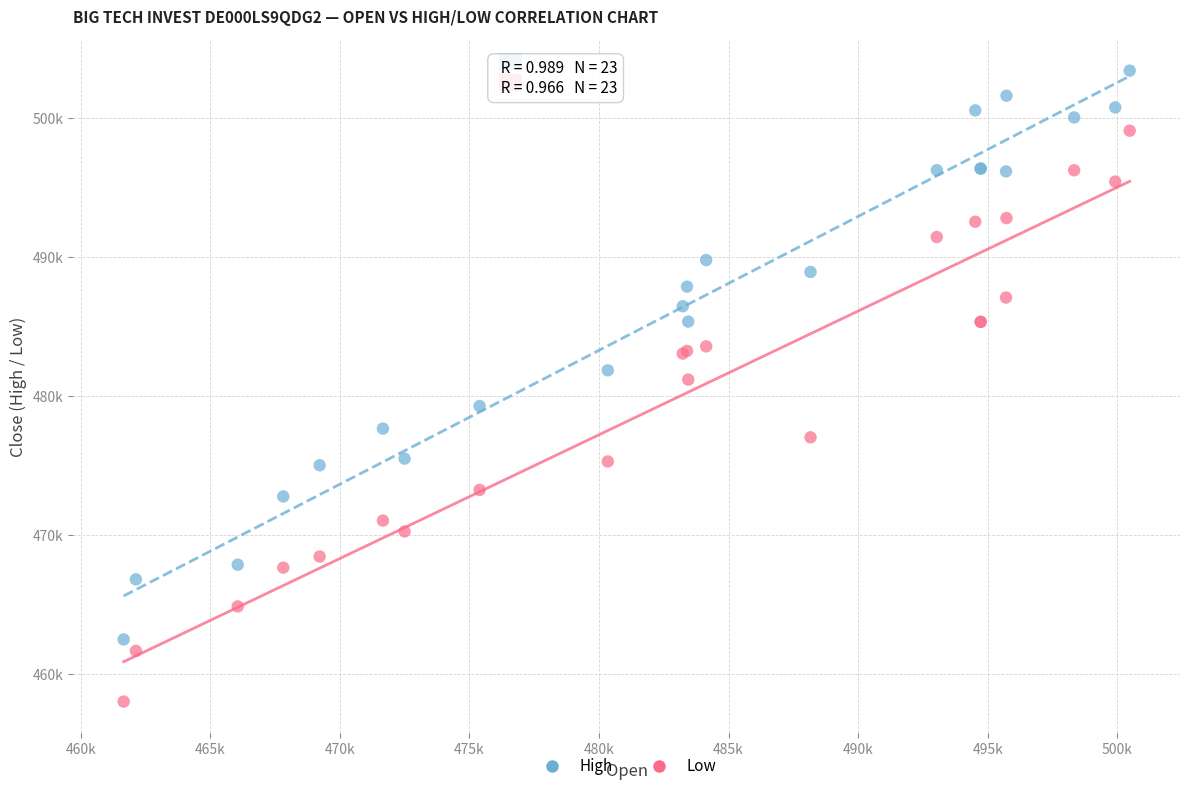

Which series reaches the maximum Y coordinate?

High